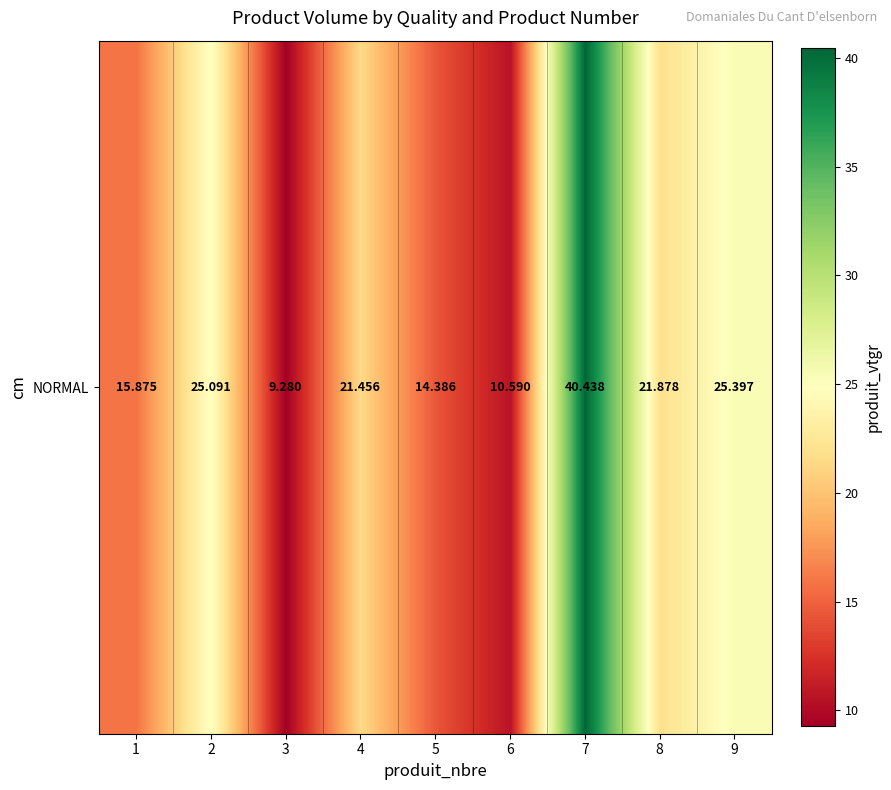

Which has a higher value, 5 or 3?

5